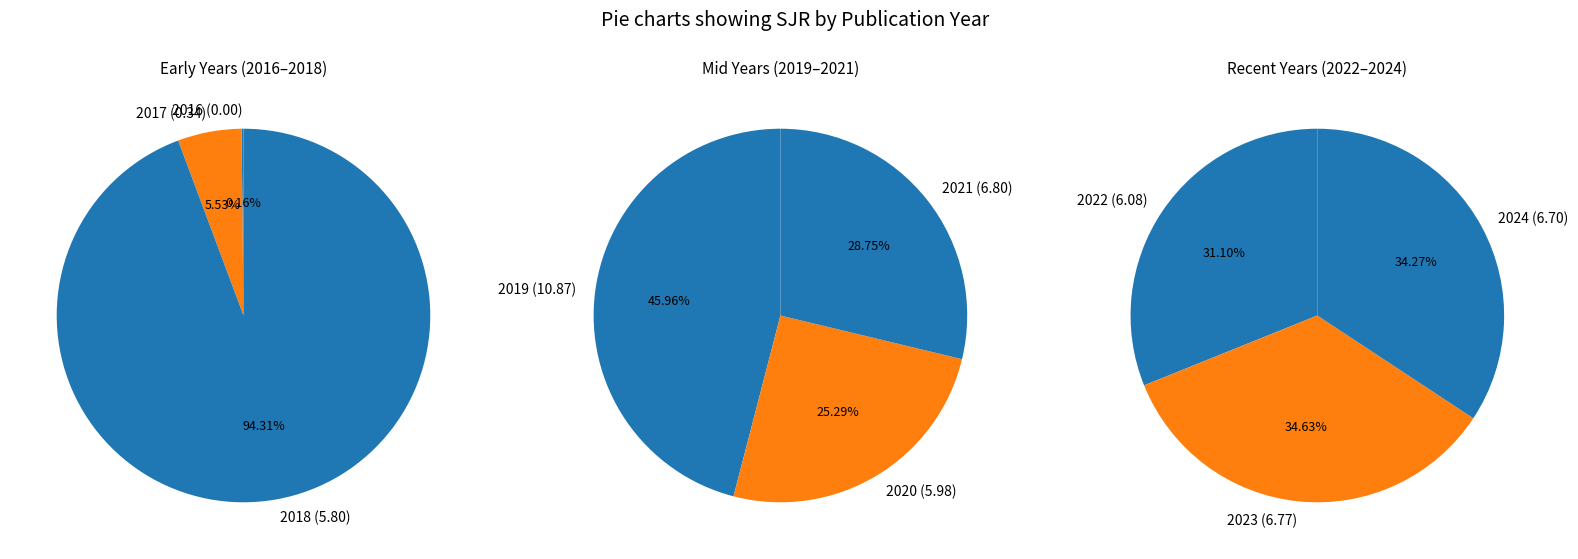

The 2022 slice represents 27% of the pie. True or false?

False